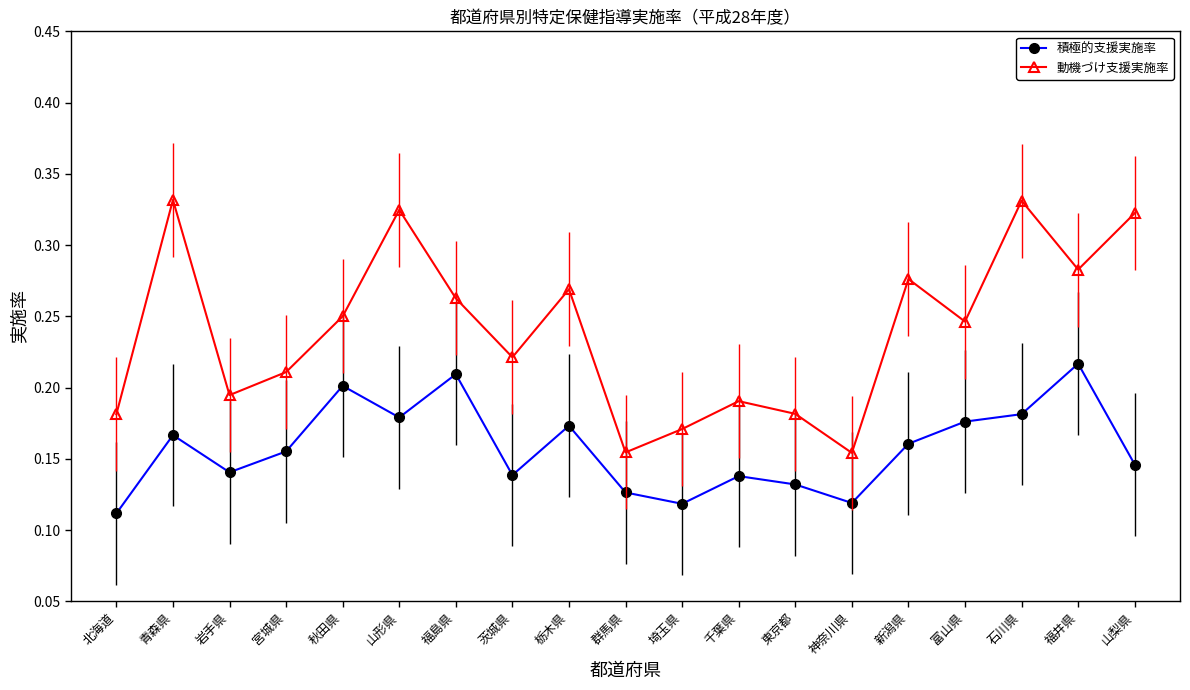

The 積極的支援実施率 series shows 0.2 at 福島県. True or false?

True